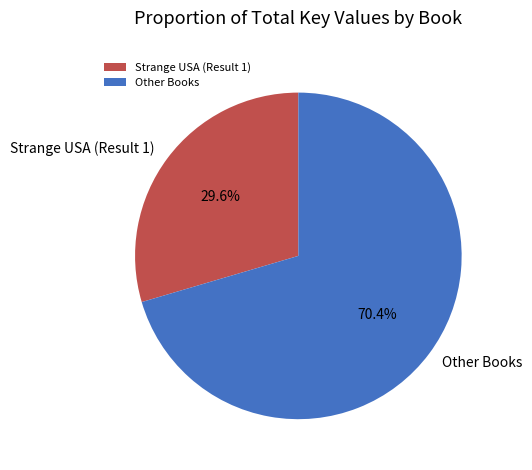

How many segments does this pie chart have?

2